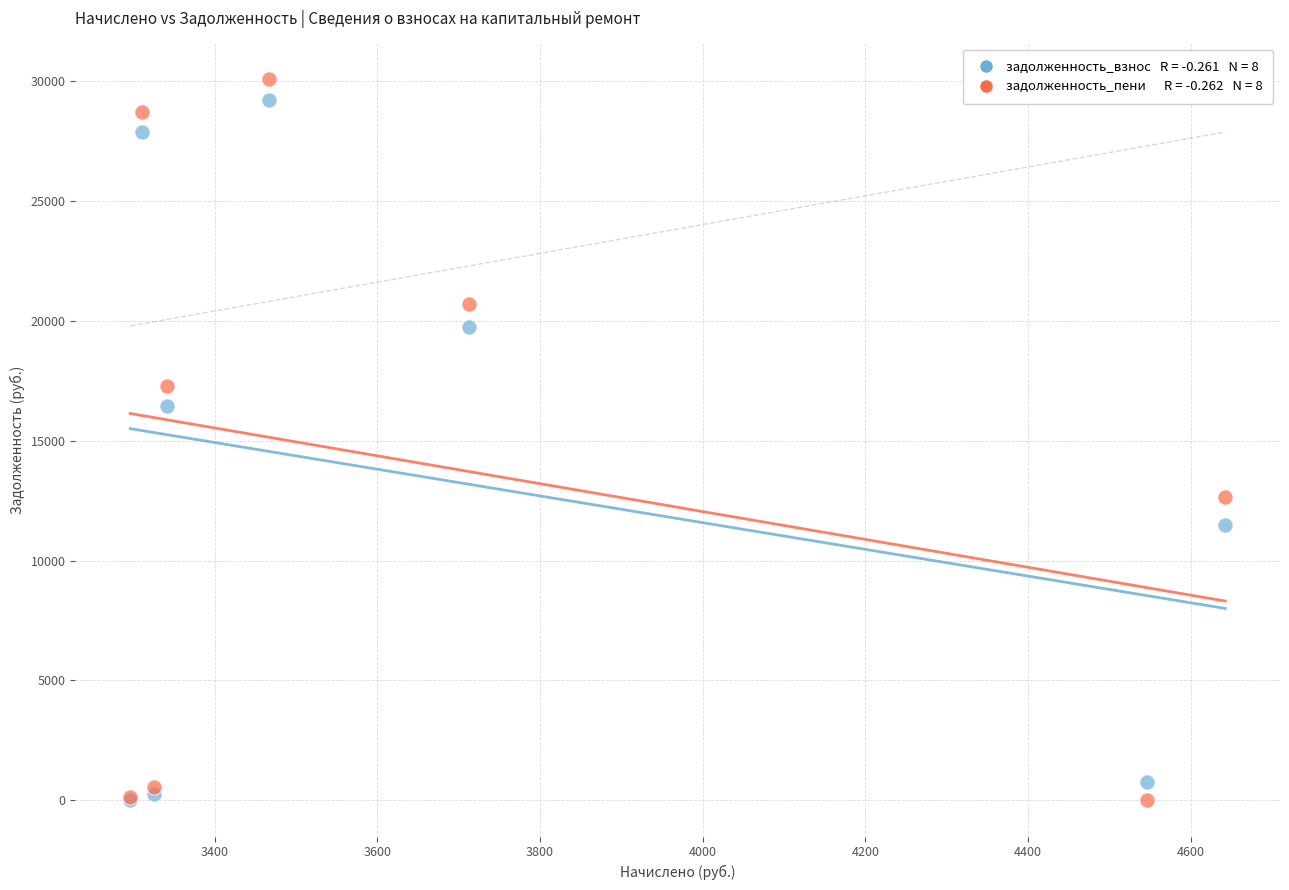

Across all series, what Y value is closest to 15022?

16439.4